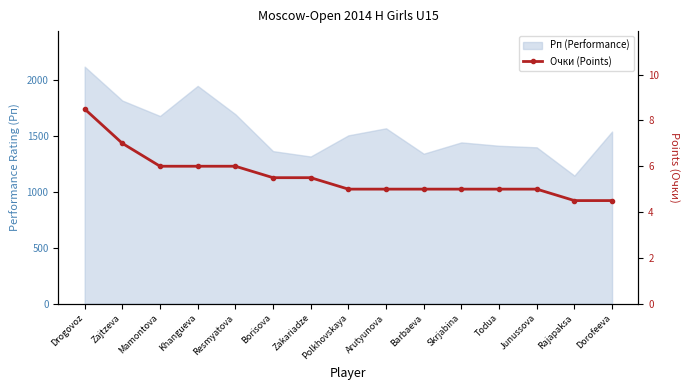

What is the maximum value shown in the chart?

8.5